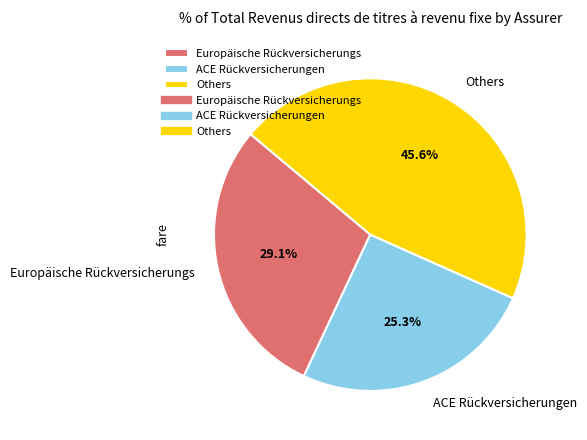

To the nearest percent, what is the difference between the largest and smallest slice percentages?

20%